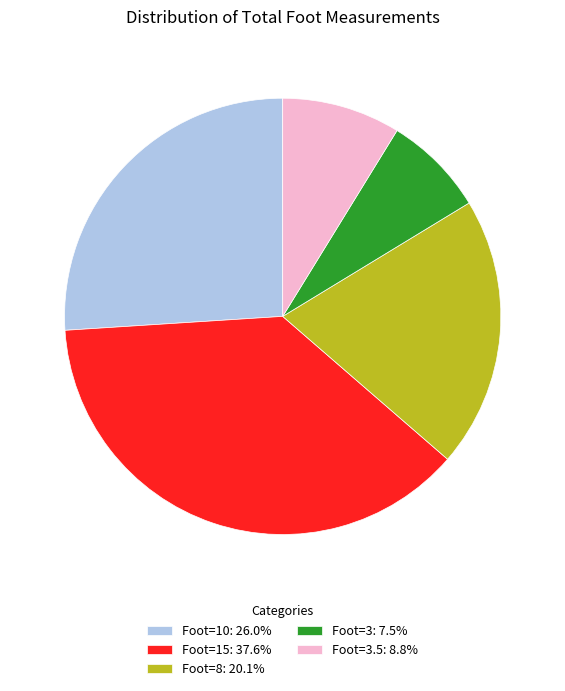

What is the ratio of the value at Foot=3.5: 8.8% to the value at Foot=8: 20.1%?

0.4